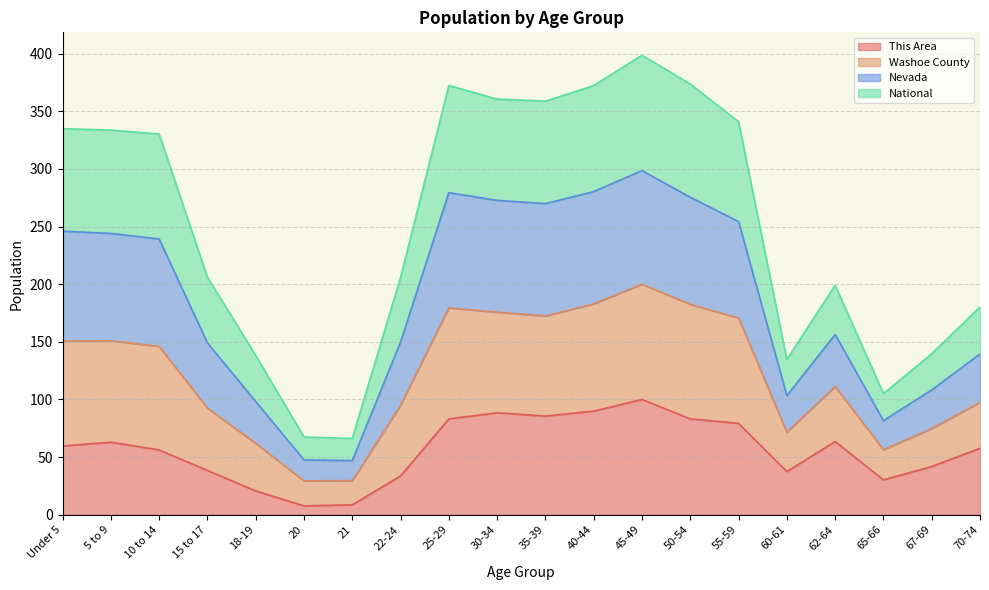

True or false: Nevada has more than 0 interior local peaks.

True